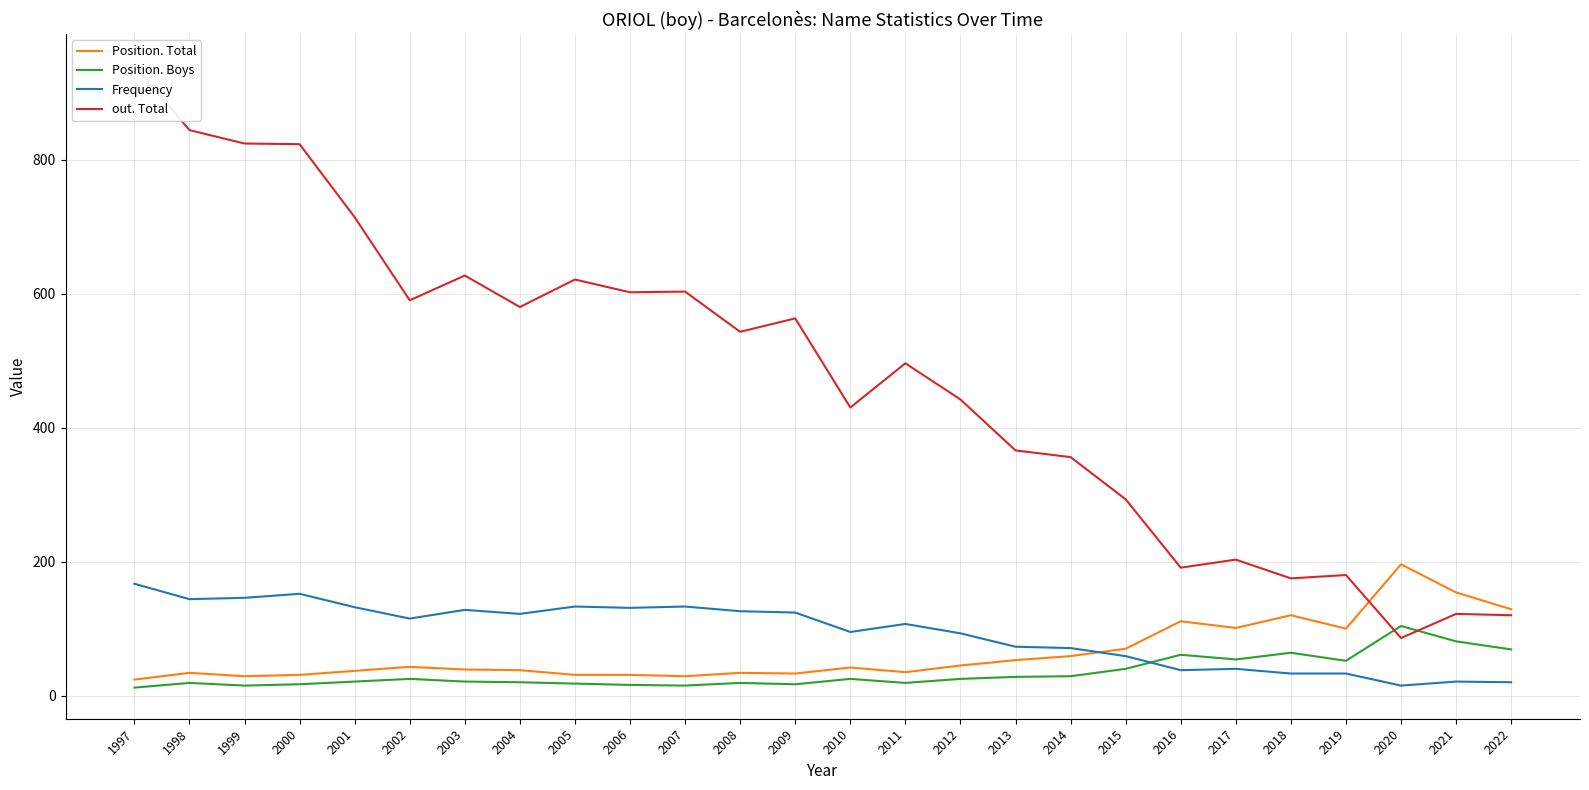

Does the chart display data point markers on the line(s)?

No